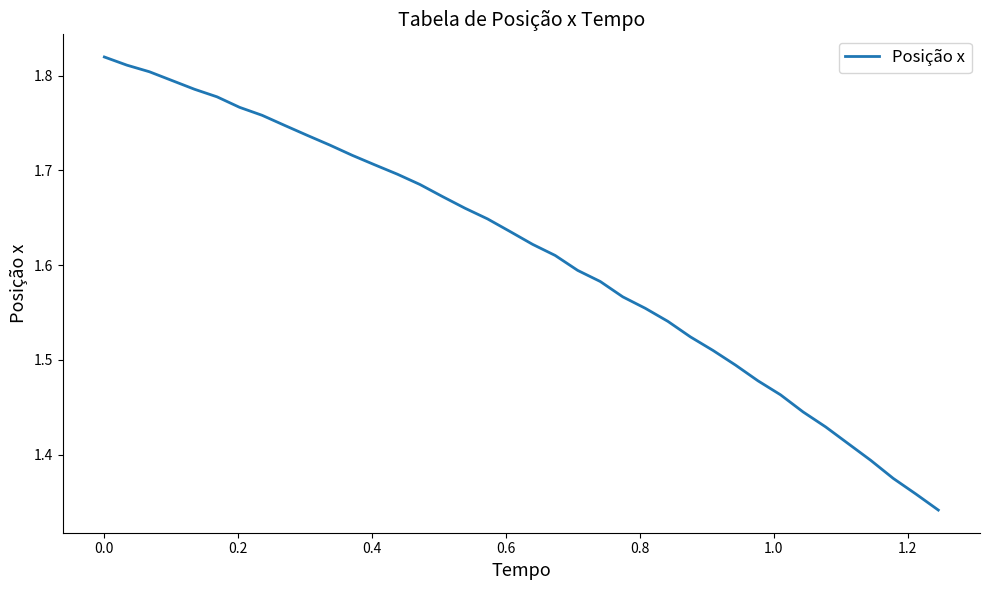

What is the difference between the maximum and minimum values?

0.5